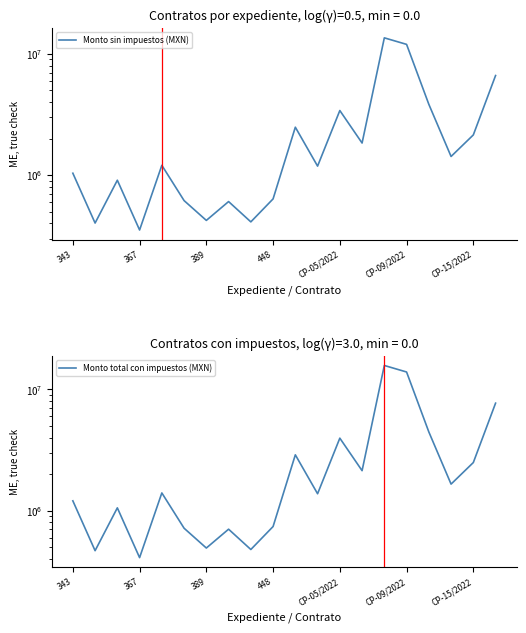

Is the value of Monto total con impuestos (MXN) at 13 greater than the value of Monto sin impuestos (MXN) at 16?

No